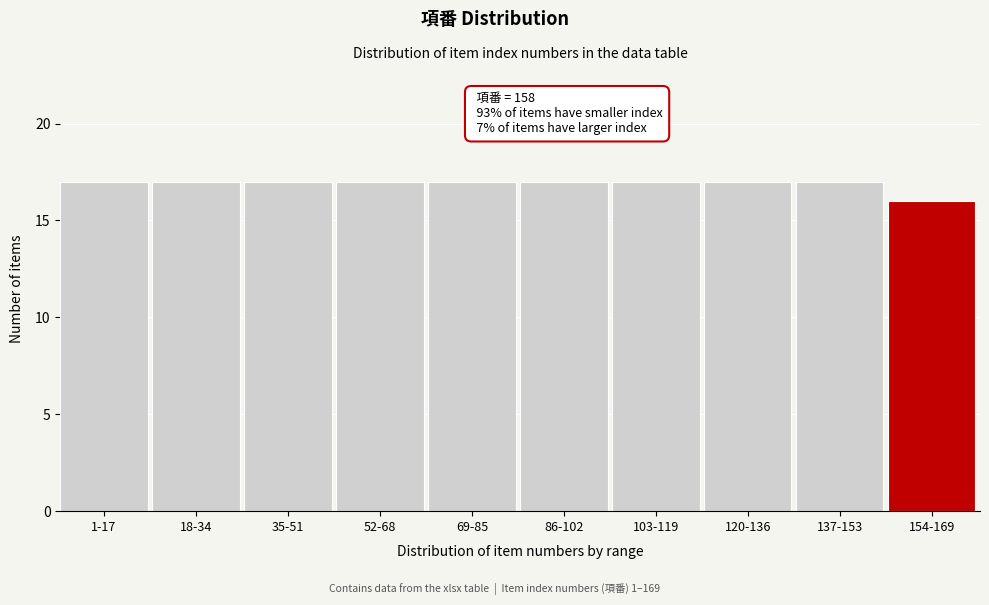

Reading left to right, transcribe all the data shown in this chart.

1-17=17	18-34=17	35-51=17	52-68=17	69-85=17	86-102=17	103-119=17	120-136=17	137-153=17	154-169=16